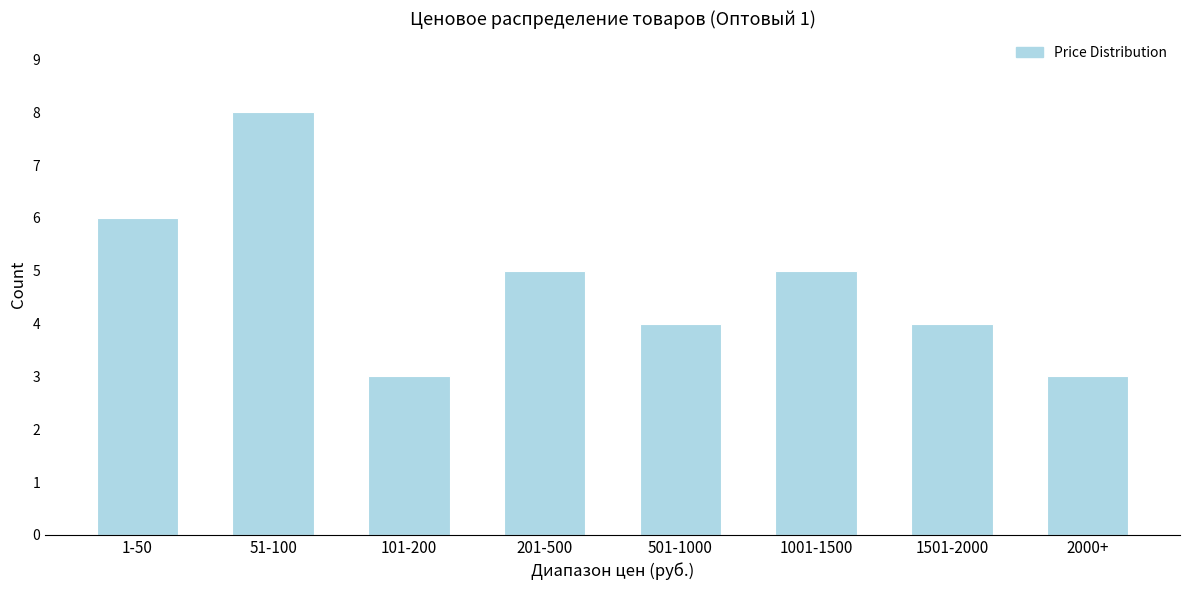

Reading left to right, list all the values displayed in this chart.

6	8	3	5	4	5	4	3